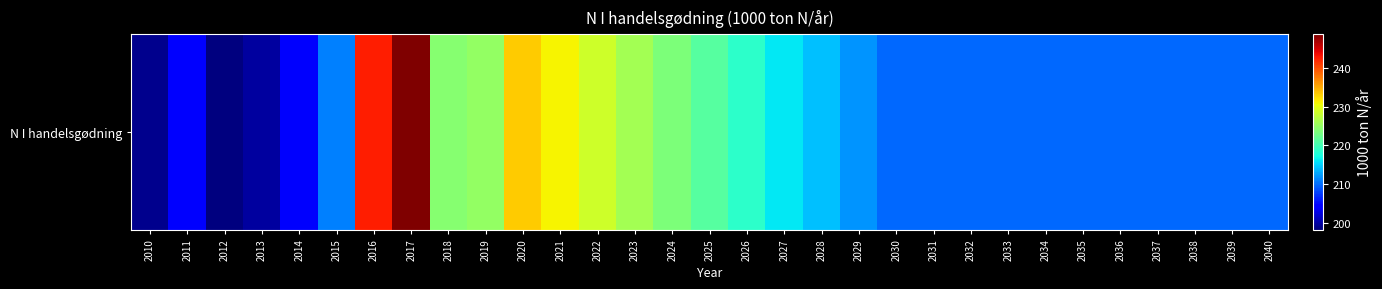

The chart shows a value of 65.7 at 2015. True or false?

False